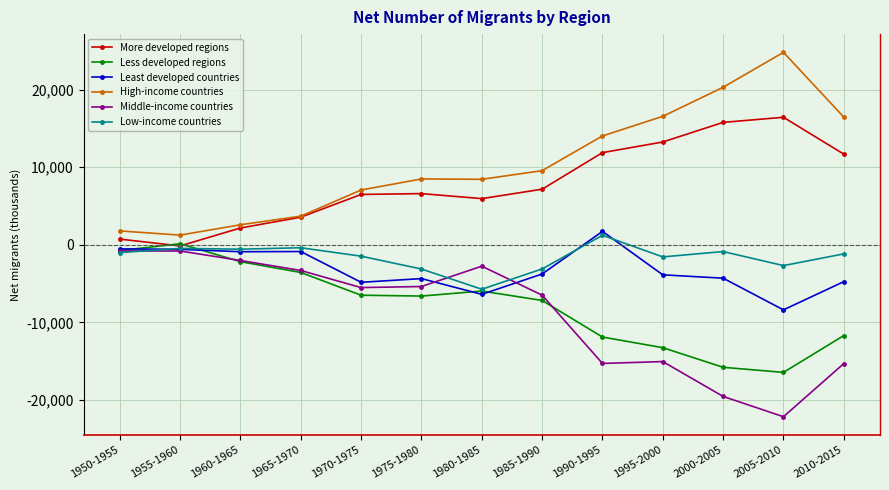

What is the minimum value for High-income countries?

1252.2